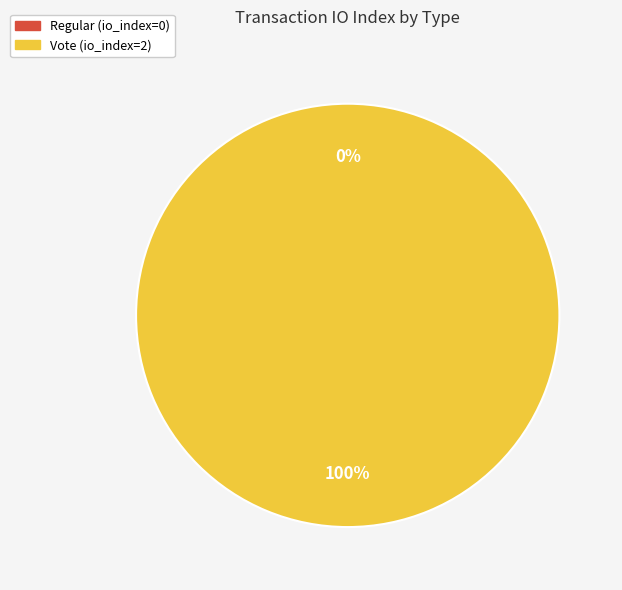

True or false: Vote accounts for 100% of the total.

True